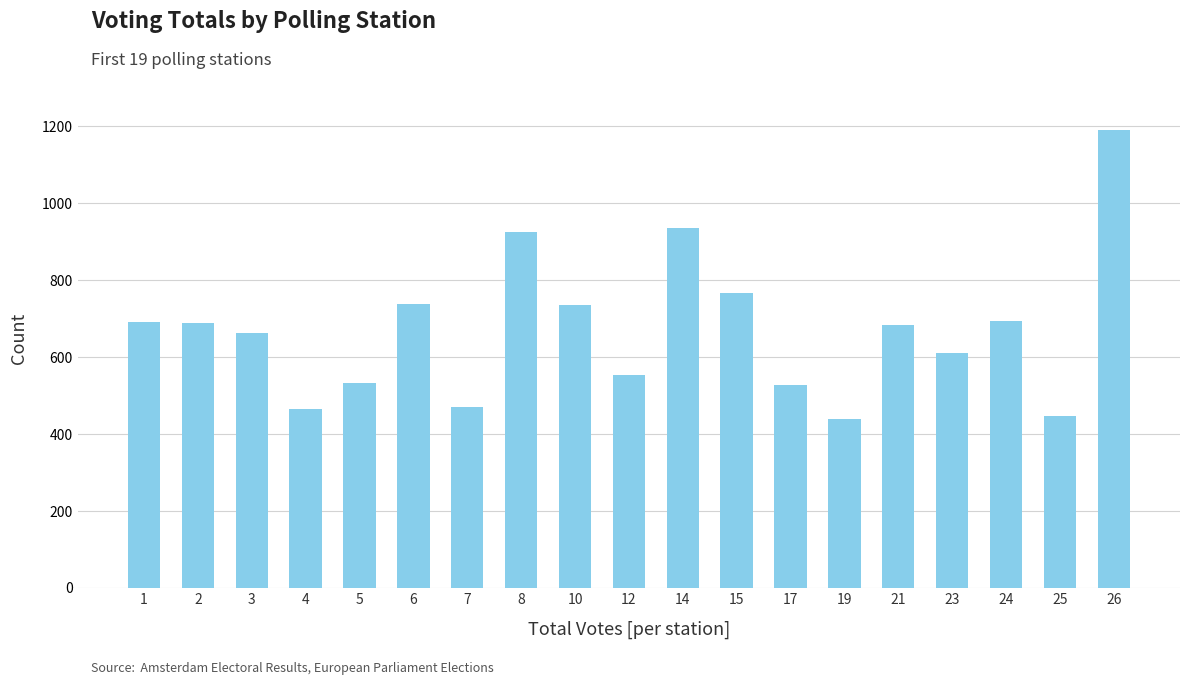

What is the value of the 18th bar from the left?

448